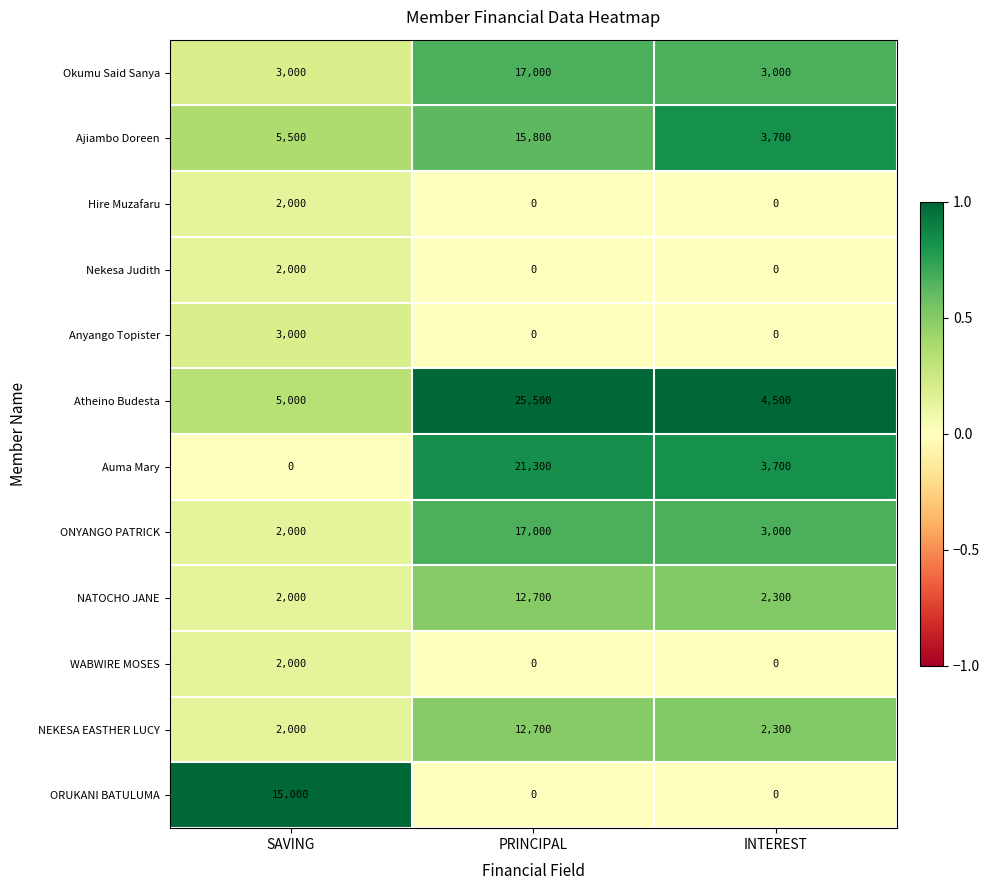

What is the spread (max minus min) of values at PRINCIPAL?

25500